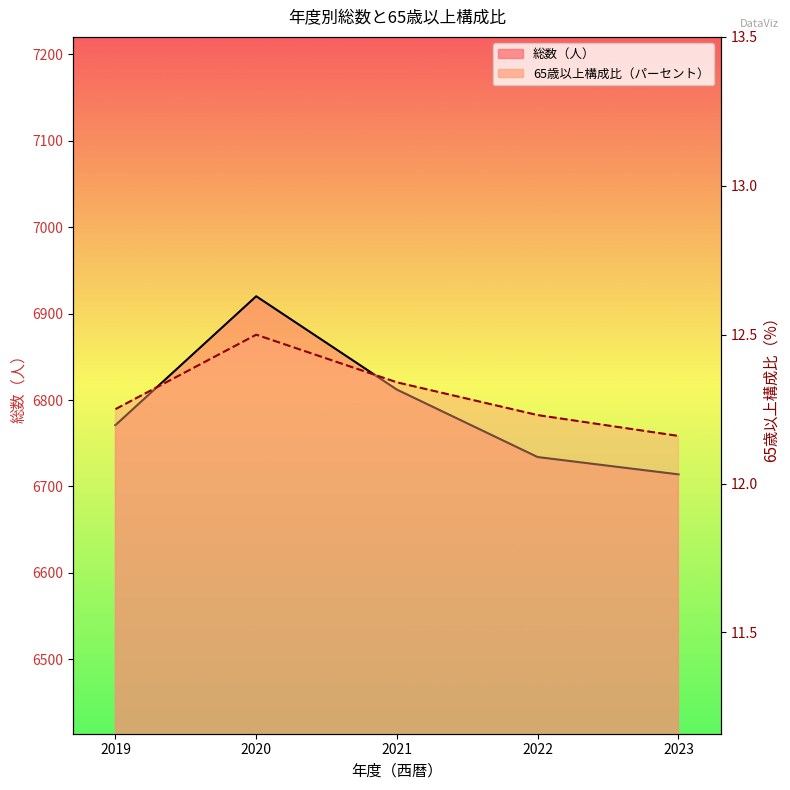

At which label is 65歳以上構成比（パーセント） closest to 12?

2023